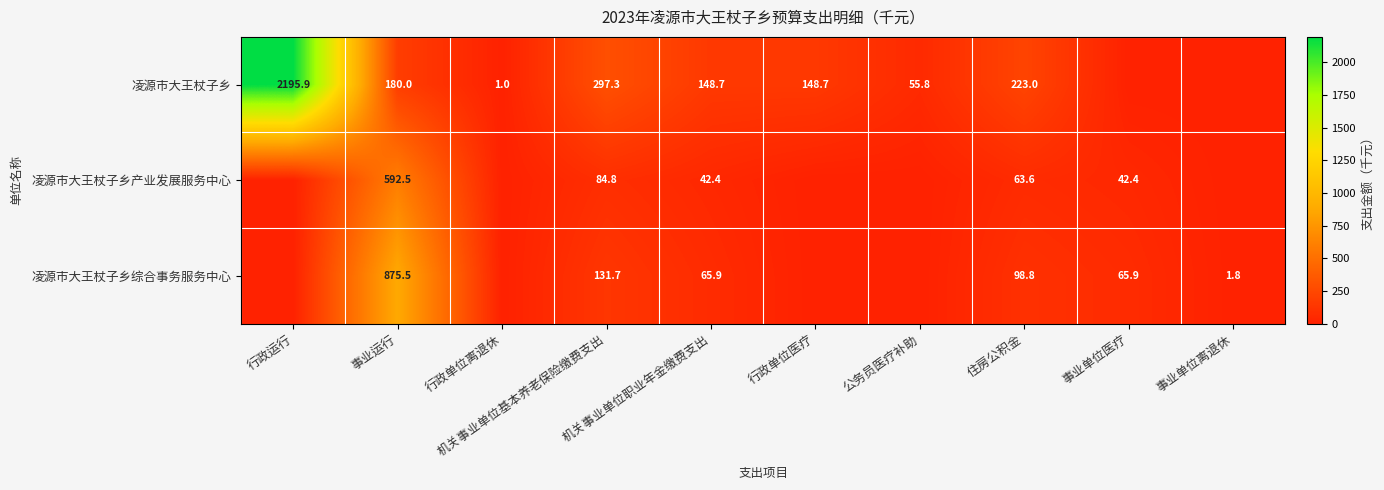

What is the maximum value for 凌源市大王杖子乡综合事务服务中心?

875.5